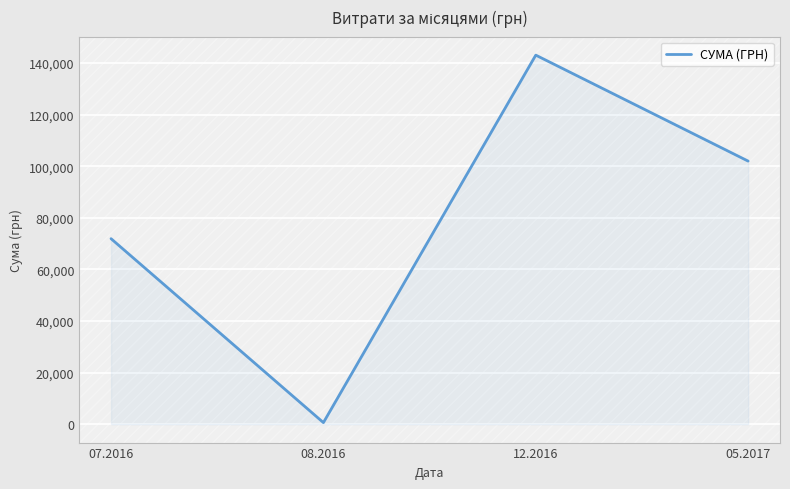

What is the sum of all values?

317473.6